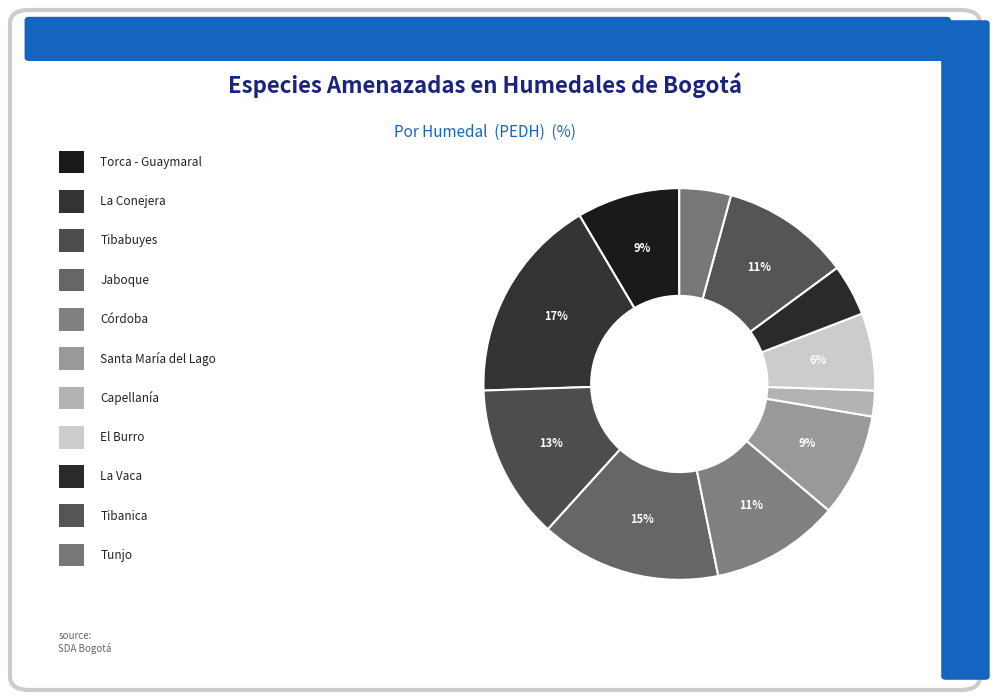

How many slices are in this pie chart?

11